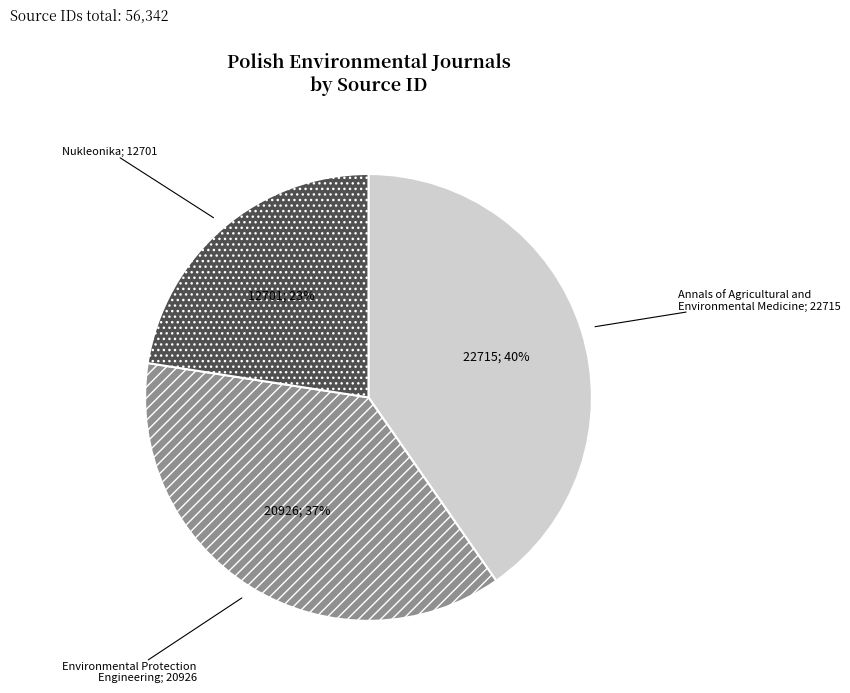

Count the number of slices in the pie.

3